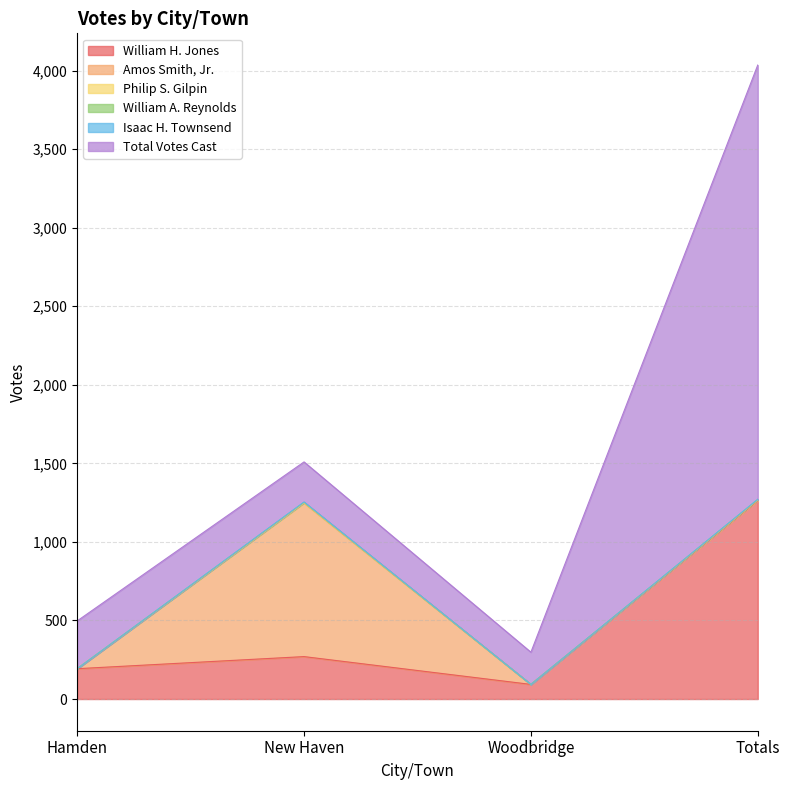

What is the sum of the Total Votes Cast values at New Haven and Totals?

3019